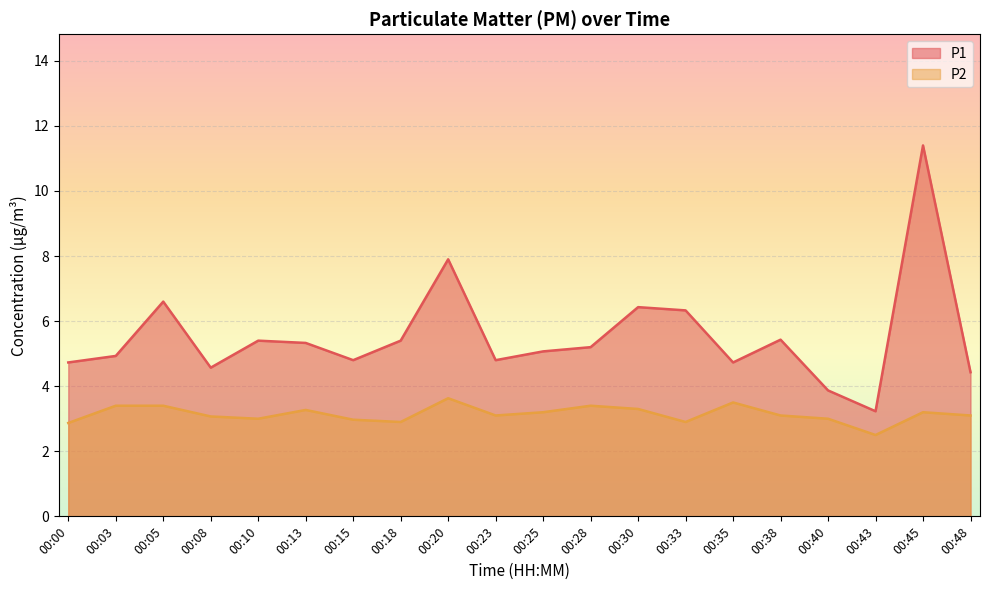

Does the chart display data point markers on the line(s)?

No